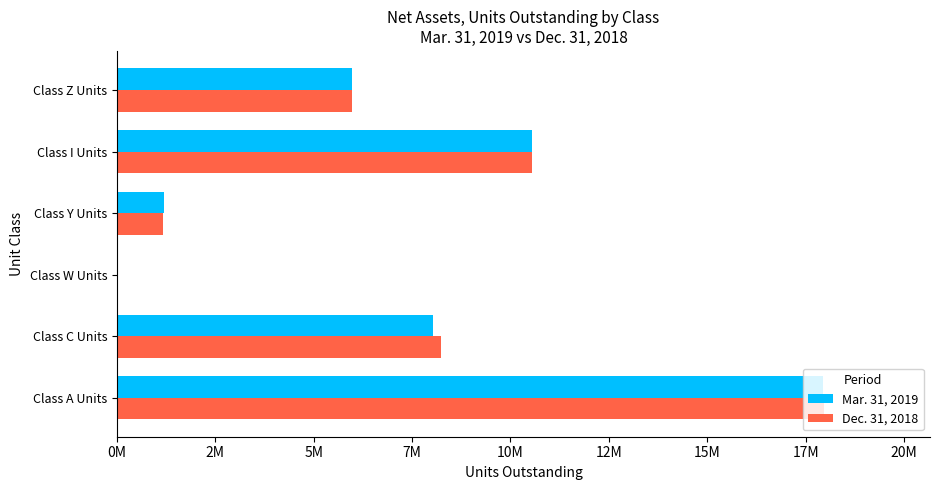

Which series has the largest total across all categories?

Dec. 31, 2018